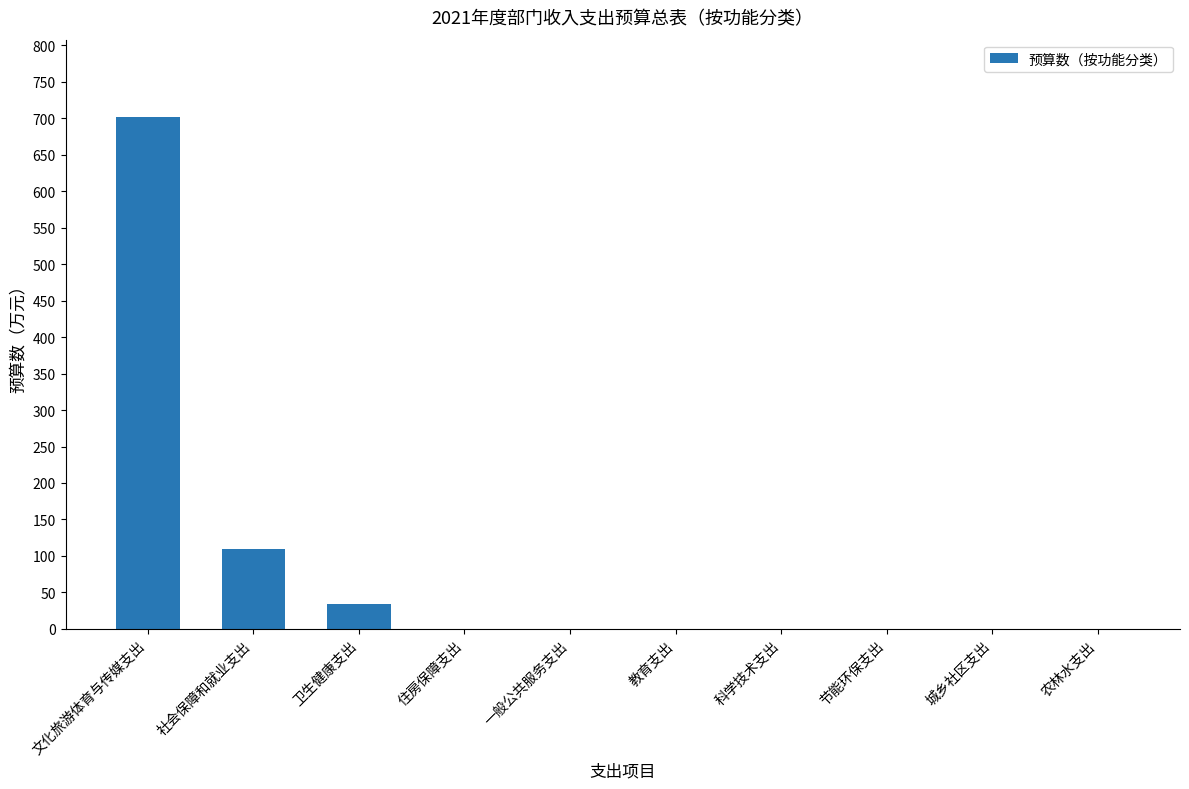

Reading left to right, extract all data points from this chart.

文化旅游体育与传媒支出=702.3	社会保障和就业支出=109.7	卫生健康支出=33.5	住房保障支出=0.0	一般公共服务支出=0.0	教育支出=0.0	科学技术支出=0.0	节能环保支出=0.0	城乡社区支出=0.0	农林水支出=0.0